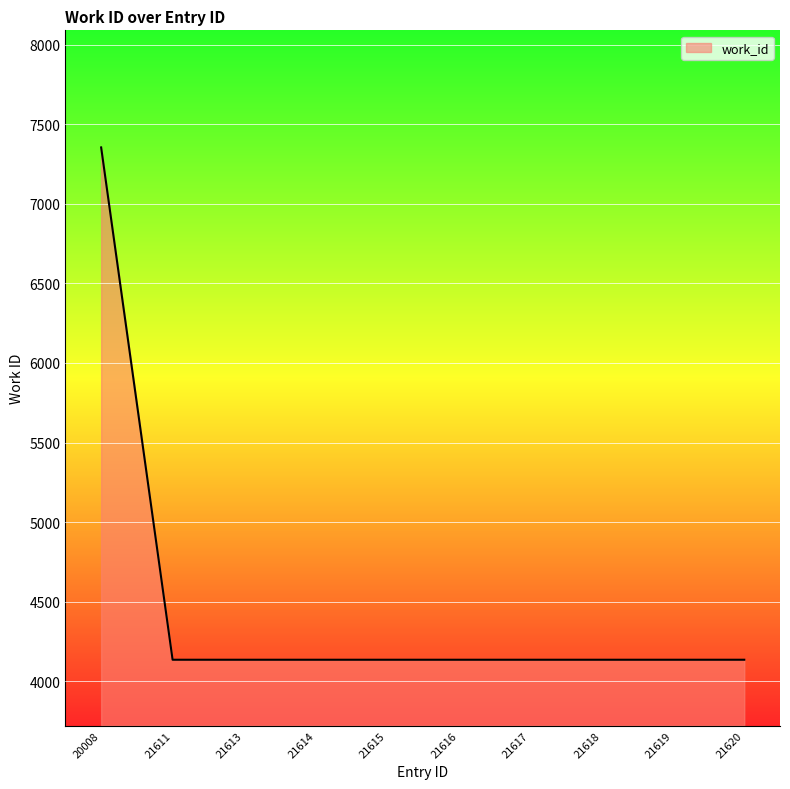

Reading left to right, what are all the values shown in this chart?

7354	4136	4136	4136	4136	4136	4136	4136	4136	4136